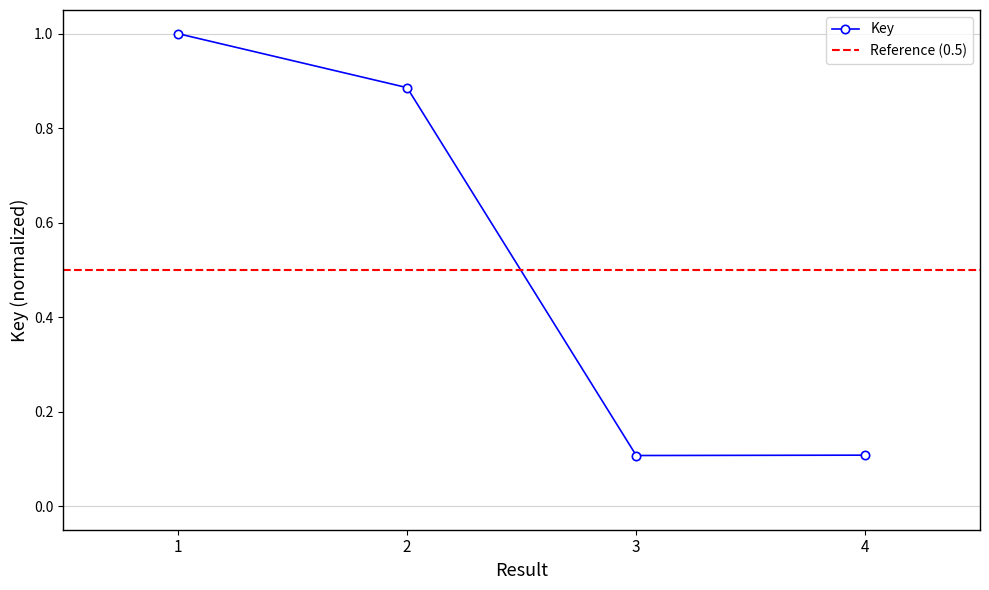

The chart shows a value of 0.1 at 4. True or false?

True